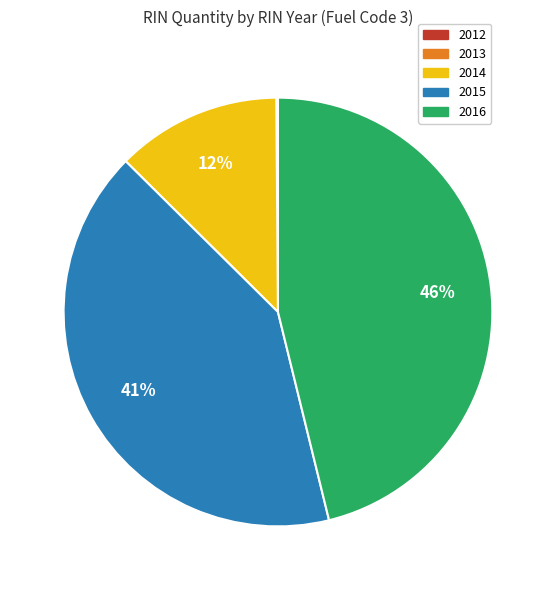

The 2016 slice represents 38% of the pie. True or false?

False